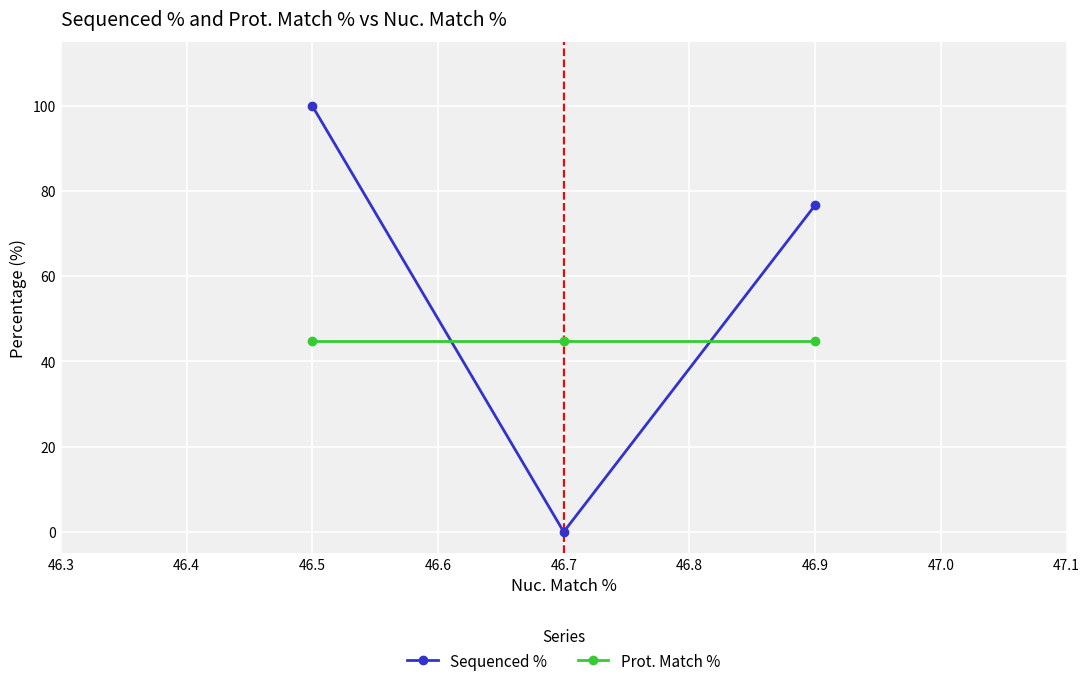

Reading left to right, what are all the values shown in this chart?

Sequenced %: 46.5=100.0	46.7=0.0	46.9=76.7
Prot. Match %: 46.5=44.9	46.7=44.9	46.9=44.9